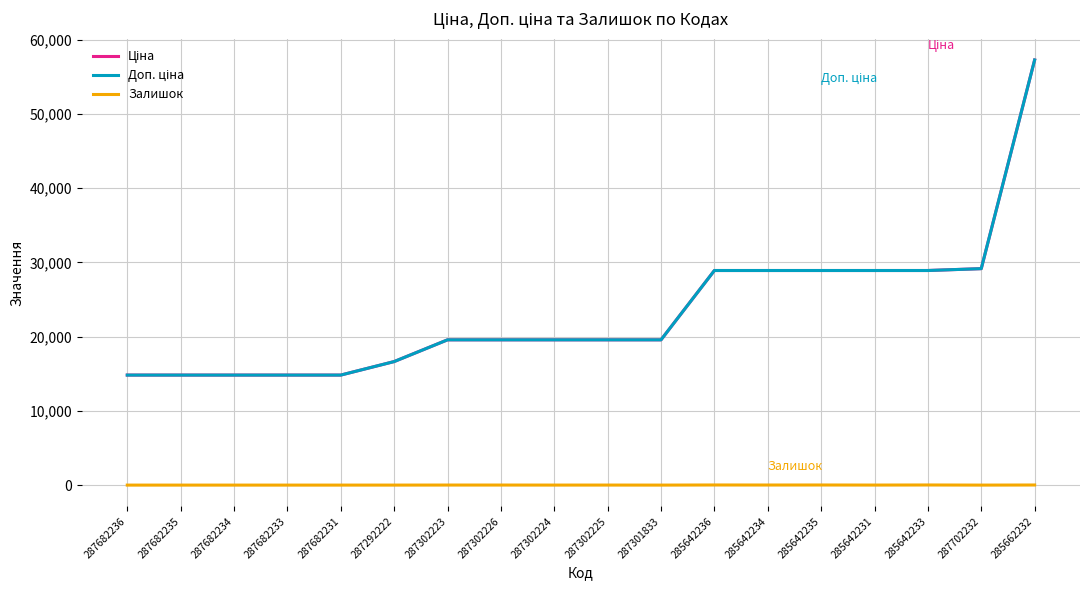

Is this an area chart (filled region under the line)?

No